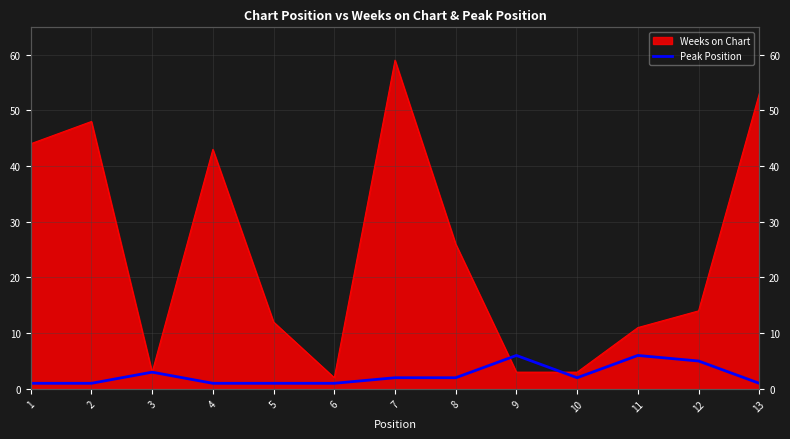

How many data points does each series have?

13